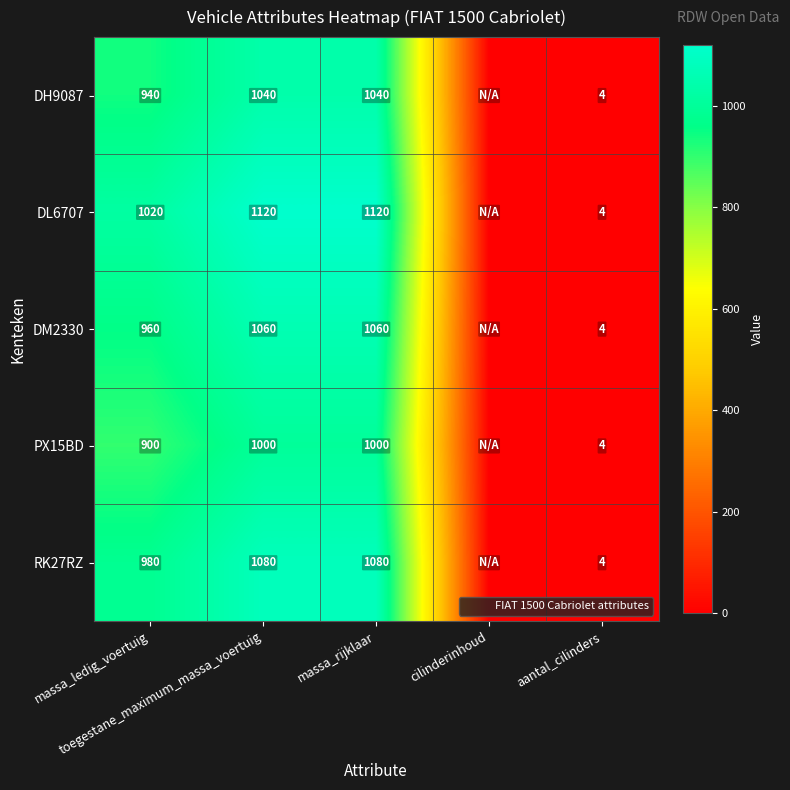

True or false: DH9087 has a value of 2 at aantal_cilinders.

False